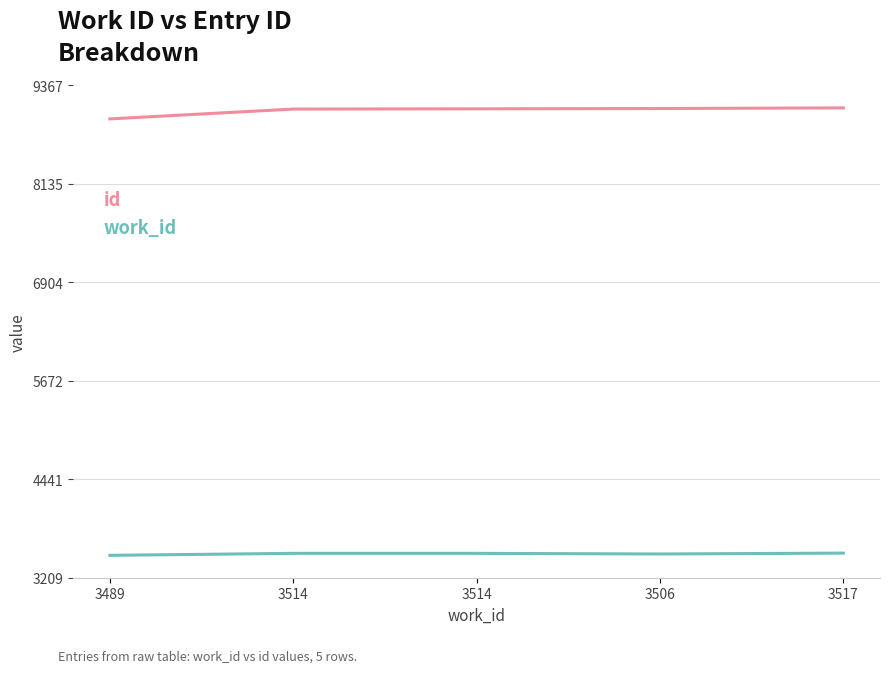

At which category does the chart reach its minimum across all series?

3489